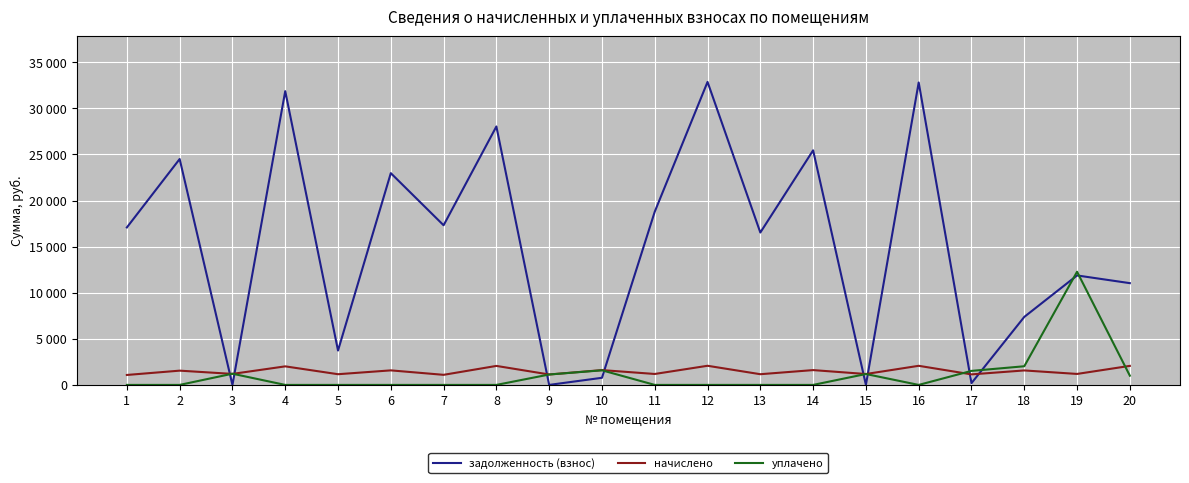

Which series changed the most between 11 and 13?

задолженность (взнос)